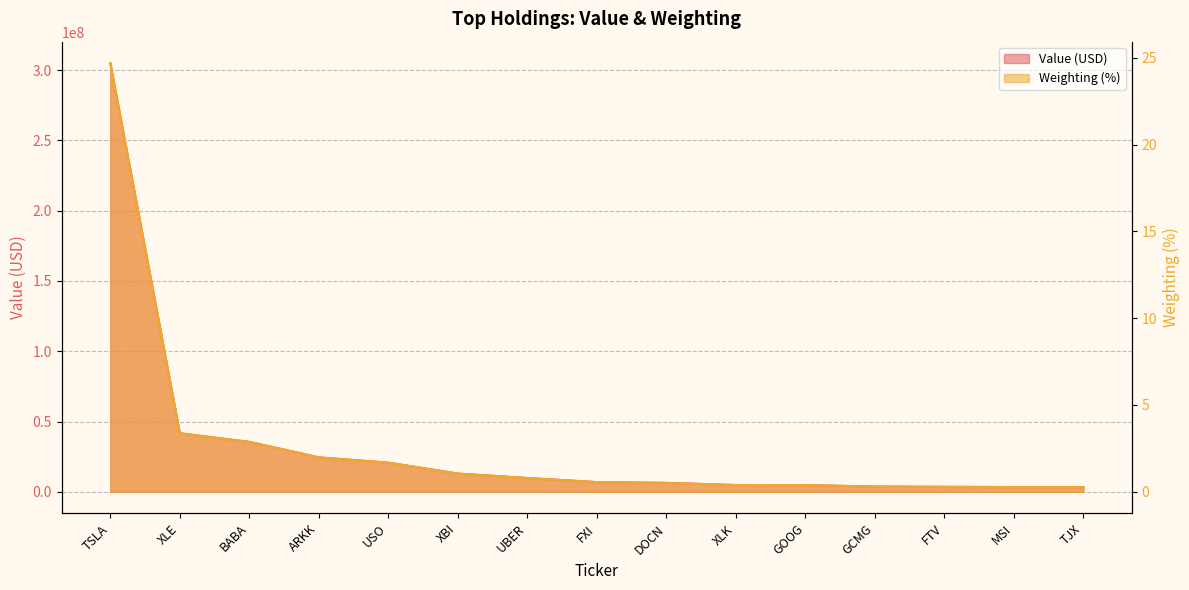

Rank the series by their average value, from highest to lowest.

Value, Weighting